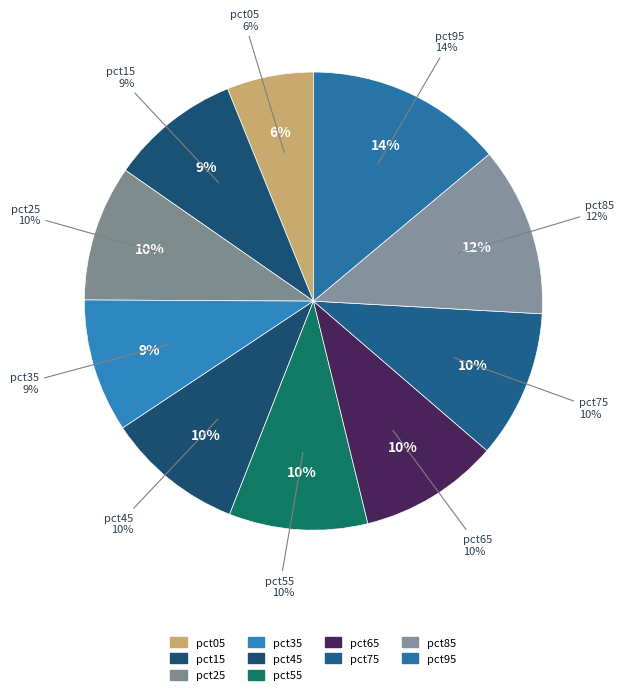

Rank the categories by value from lowest to highest.

pct05, pct15, pct35, pct25, pct45, pct55, pct65, pct75, pct85, pct95